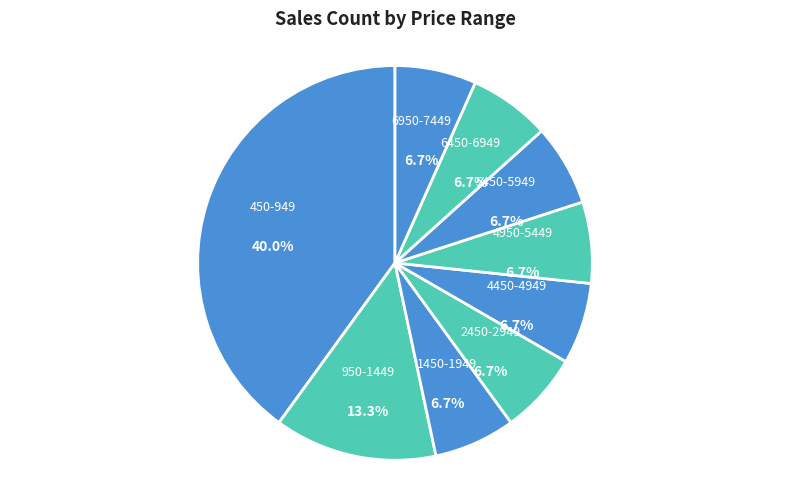

Count the number of slices in the pie.

9